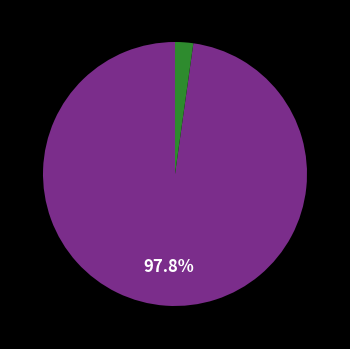

Is there any slice that represents more than half of the pie?

Yes